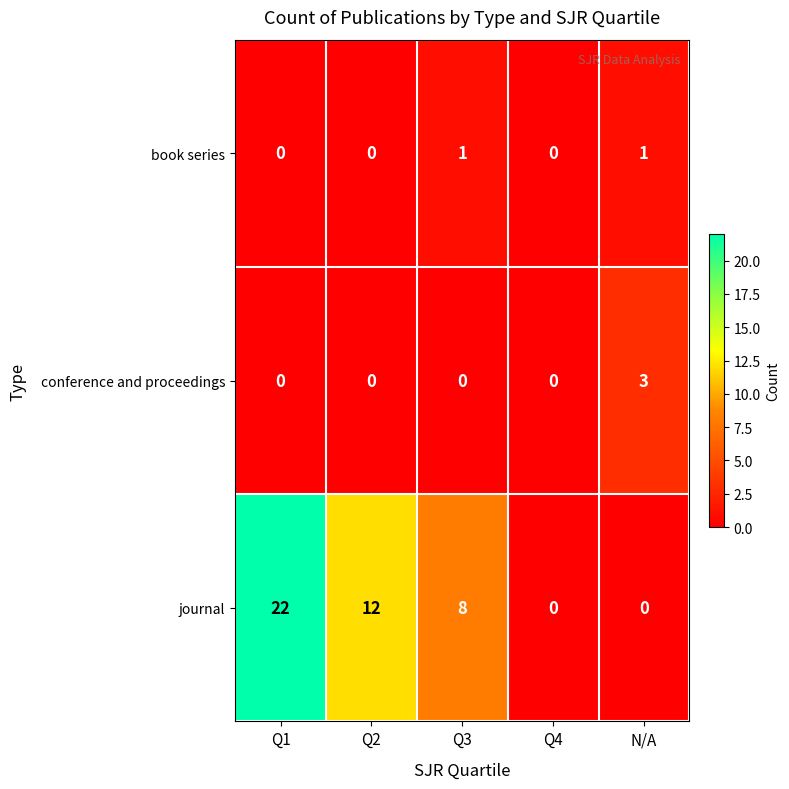

Is it true that book series equals 0 at Q2?

True